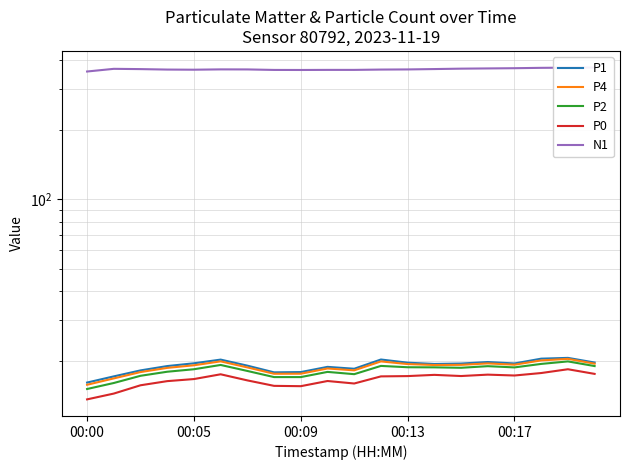

True or false: P4 and P1 intersect in this chart.

False